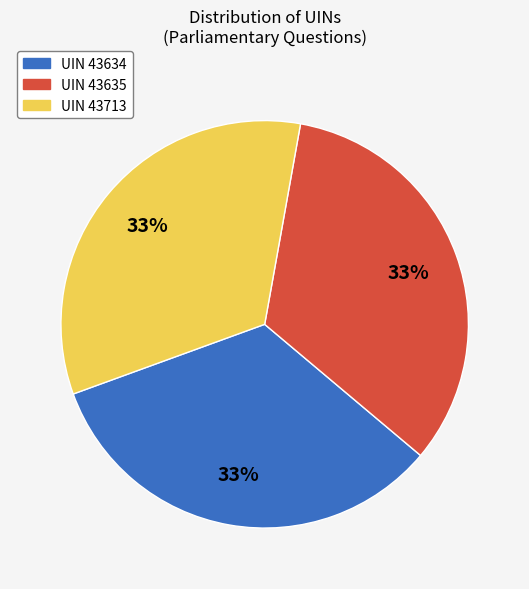

To the nearest percent, what is the average slice percentage?

33%